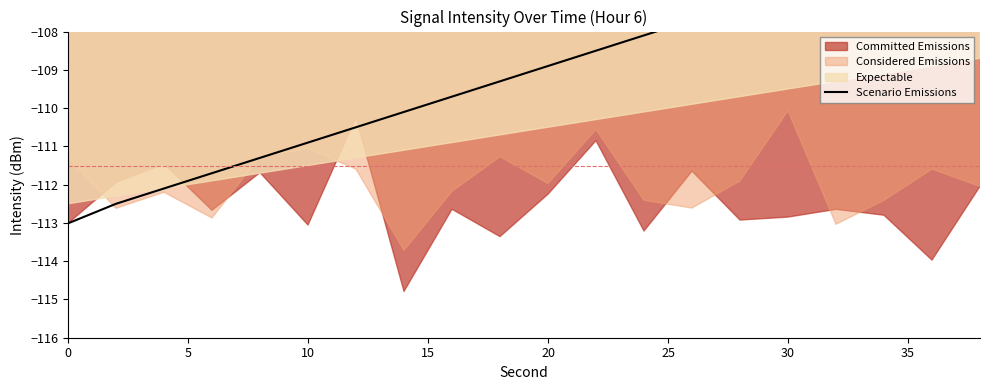

How many values exceed -108?

7